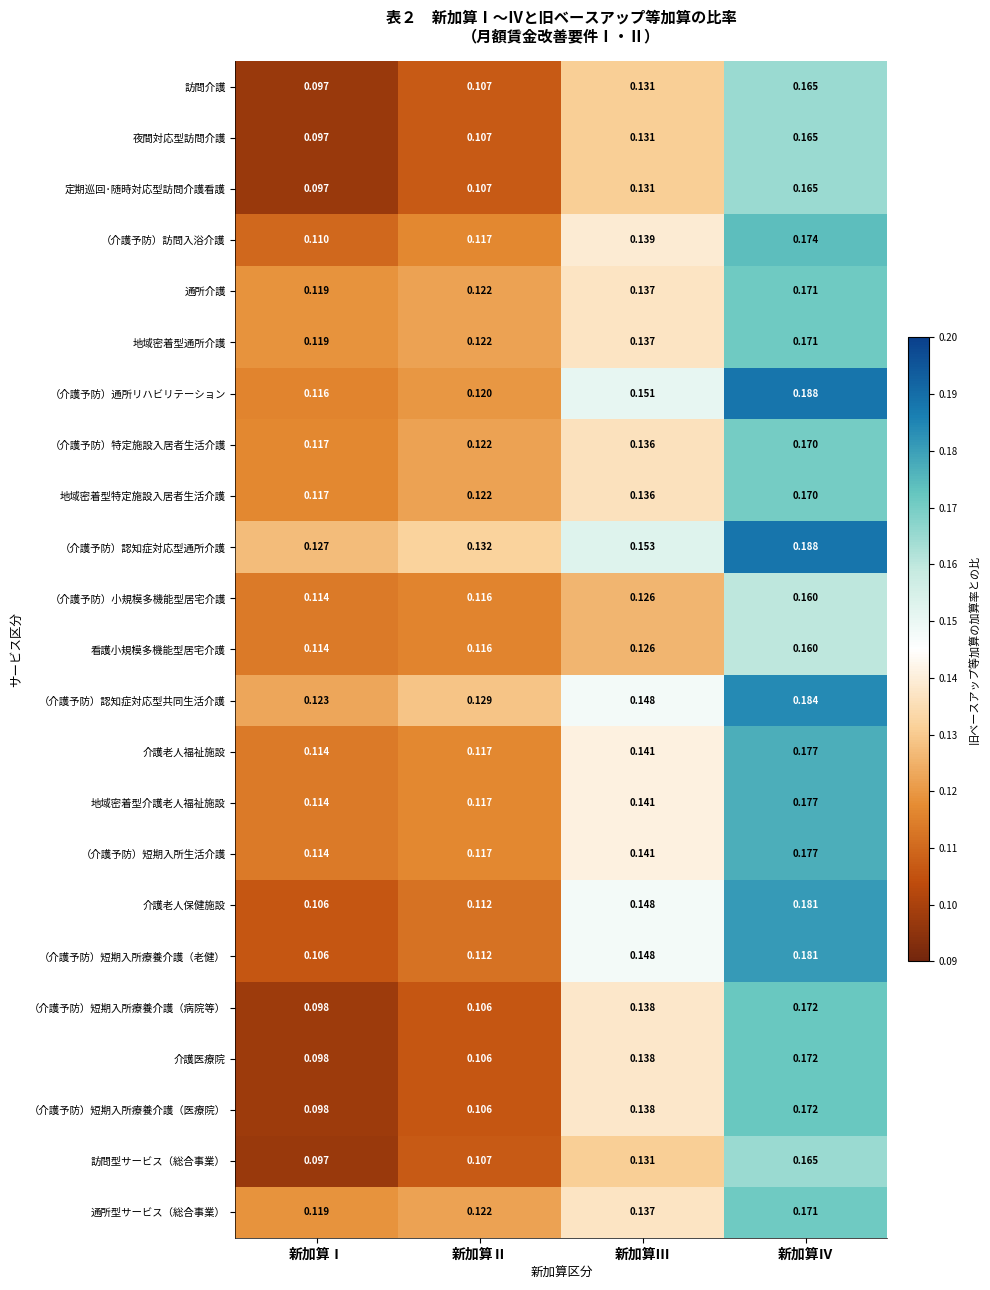

Which series has the largest total across all categories?

（介護予防）認知症対応型通所介護